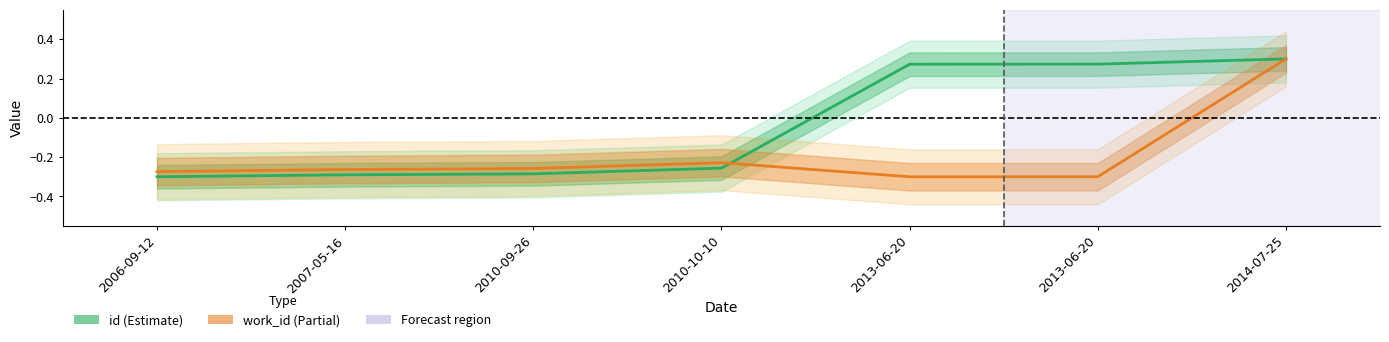

Reading right to left, list all the values displayed in this chart.

id: 0.3	0.3	0.3	-0.3	-0.3	-0.3	-0.3
work_id: 0.3	-0.3	-0.3	-0.2	-0.3	-0.3	-0.3